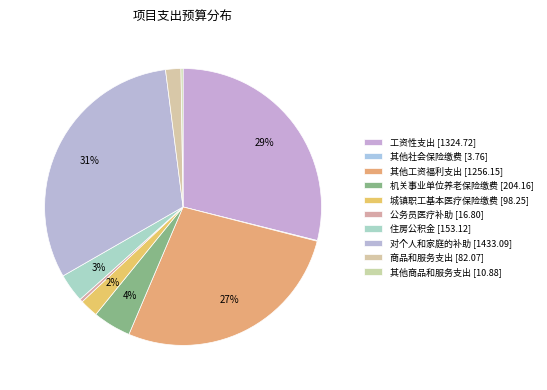

How many segments does this pie chart have?

10